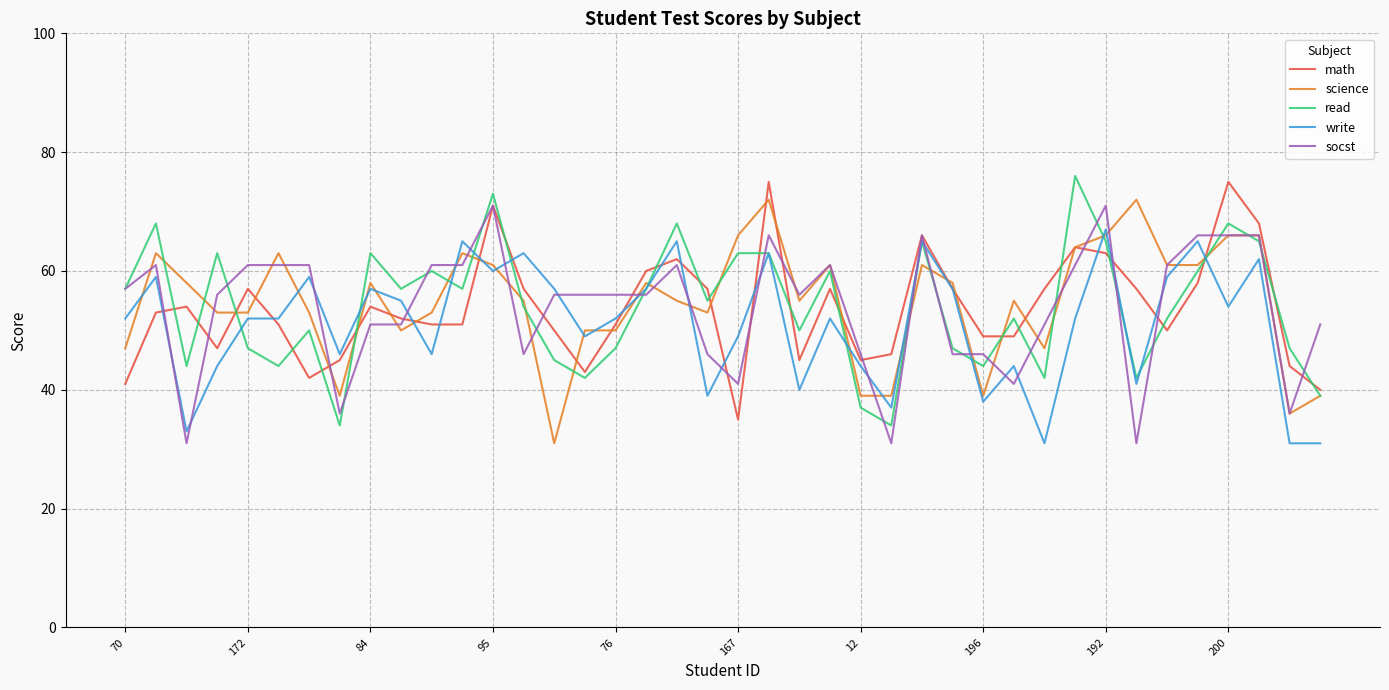

What is the smallest value displayed?

31